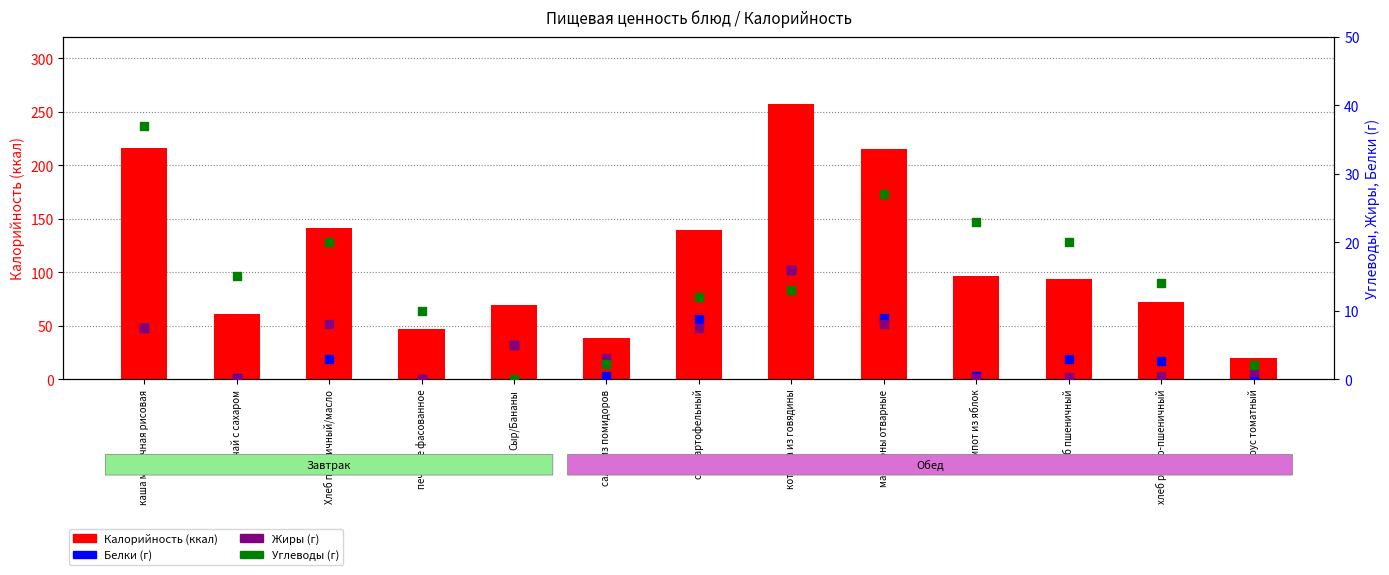

What are all the series names shown in the legend?

Калорийность, Белки, Жиры, Углеводы